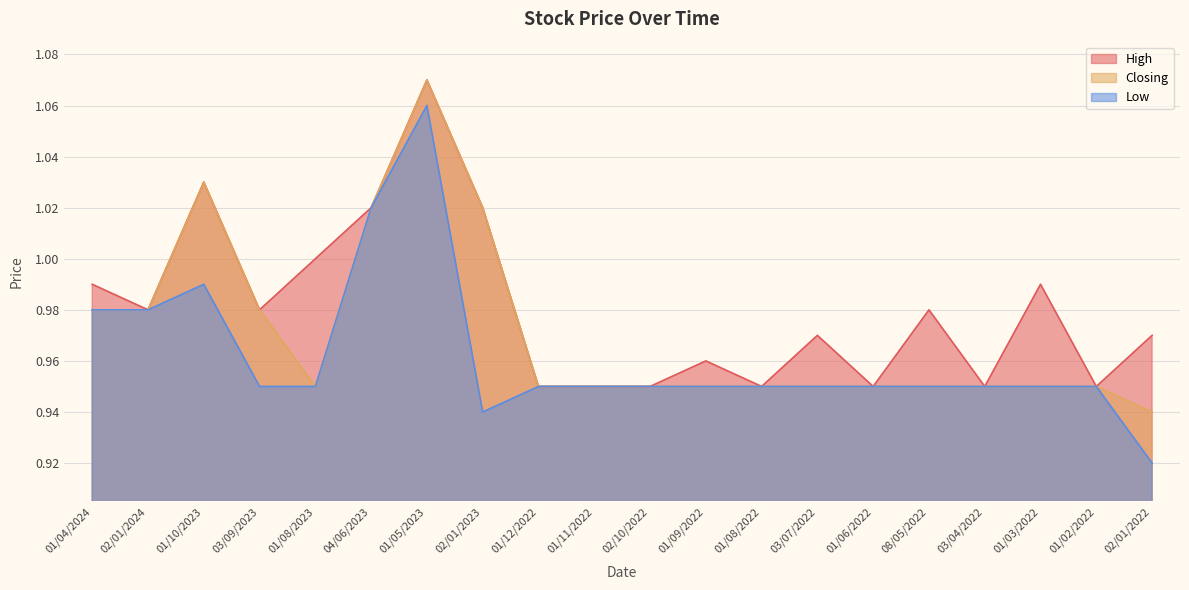

True or false: High and Closing cross at least once.

False